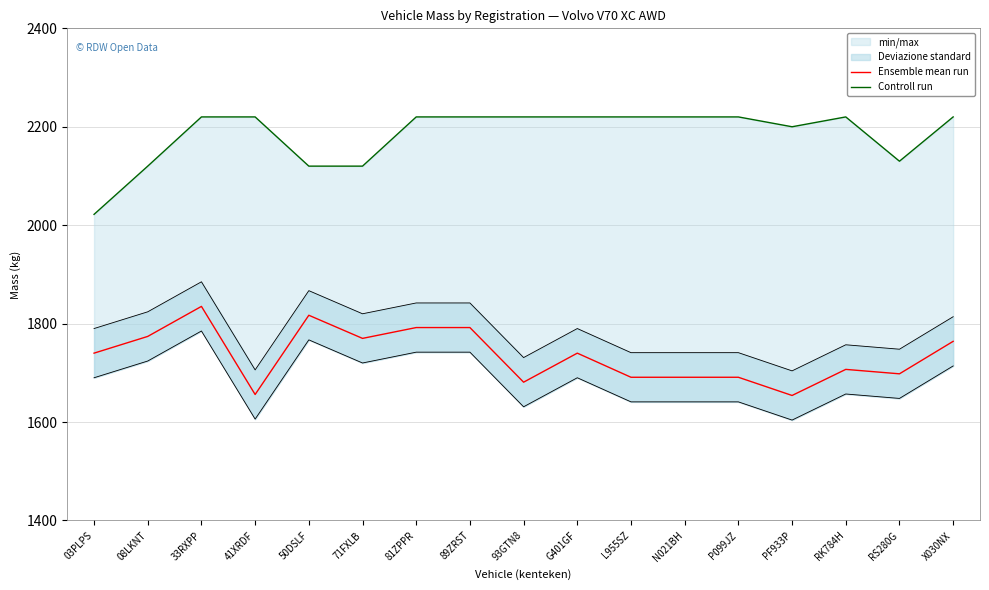

In Controll run, how many points are higher than both neighbors (excluding endpoints)?

1